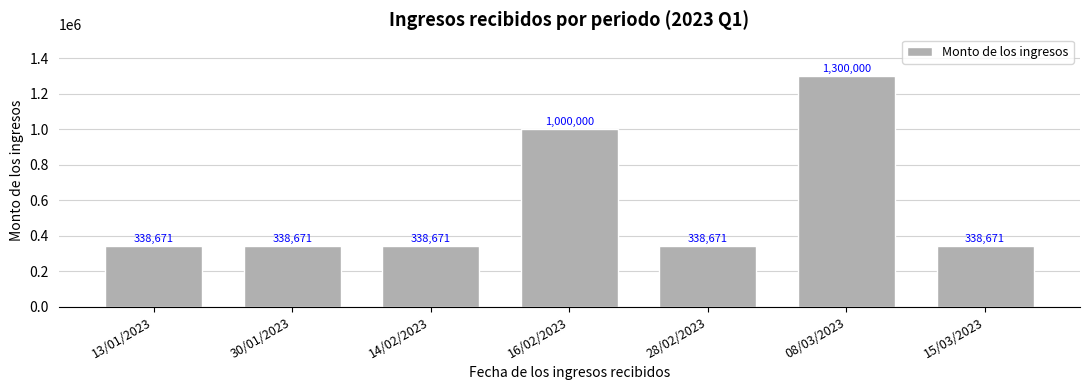

What value does the data have at 08/03/2023?

1300000.0